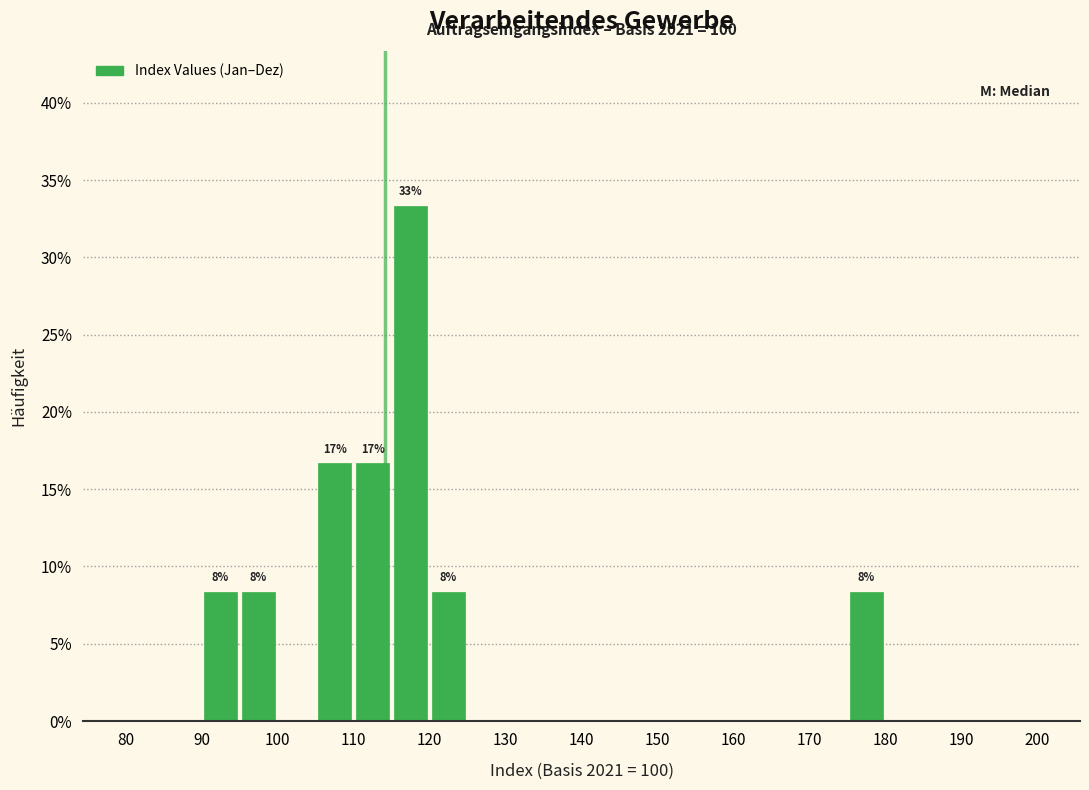

Which range on the x-axis has the tallest bar?

115 to 120